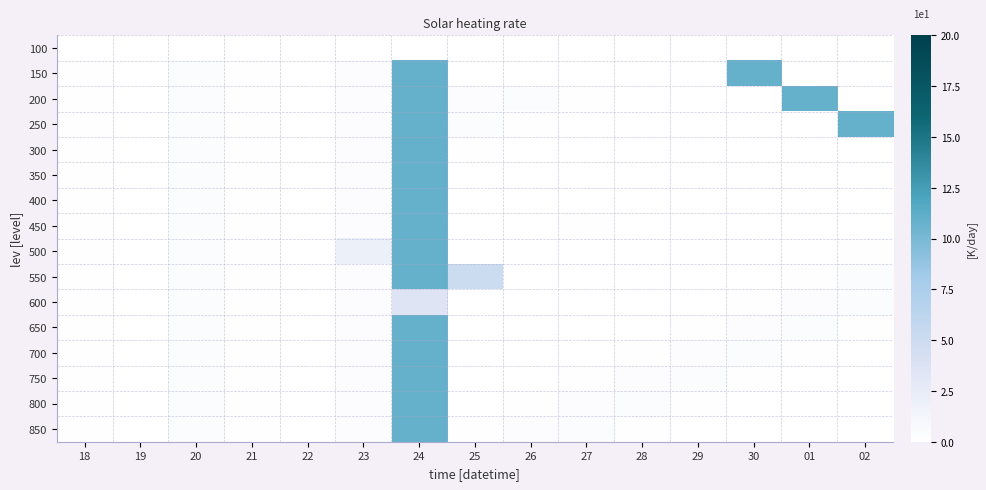

At which category is the sum across all series the highest?

24